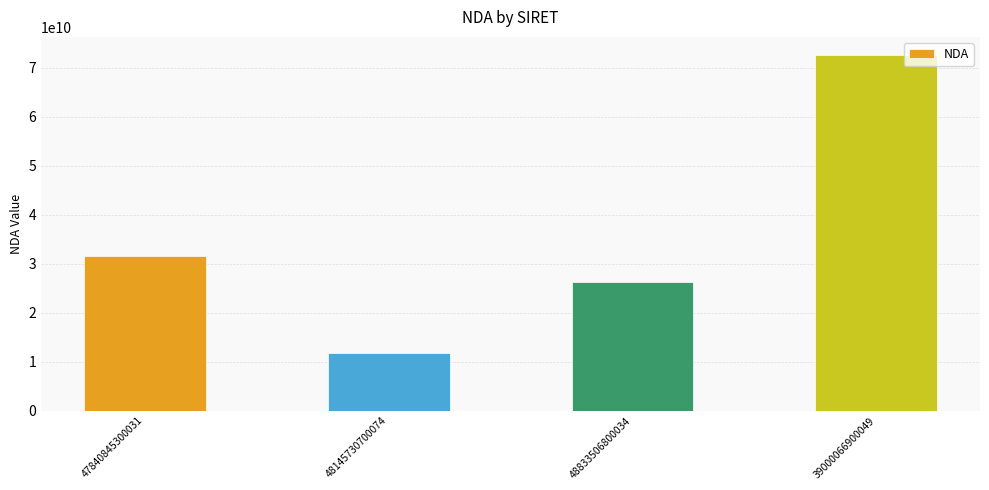

Reading left to right, list all the values displayed in this chart.

31590805159	11754590175	26210231521	72640194464